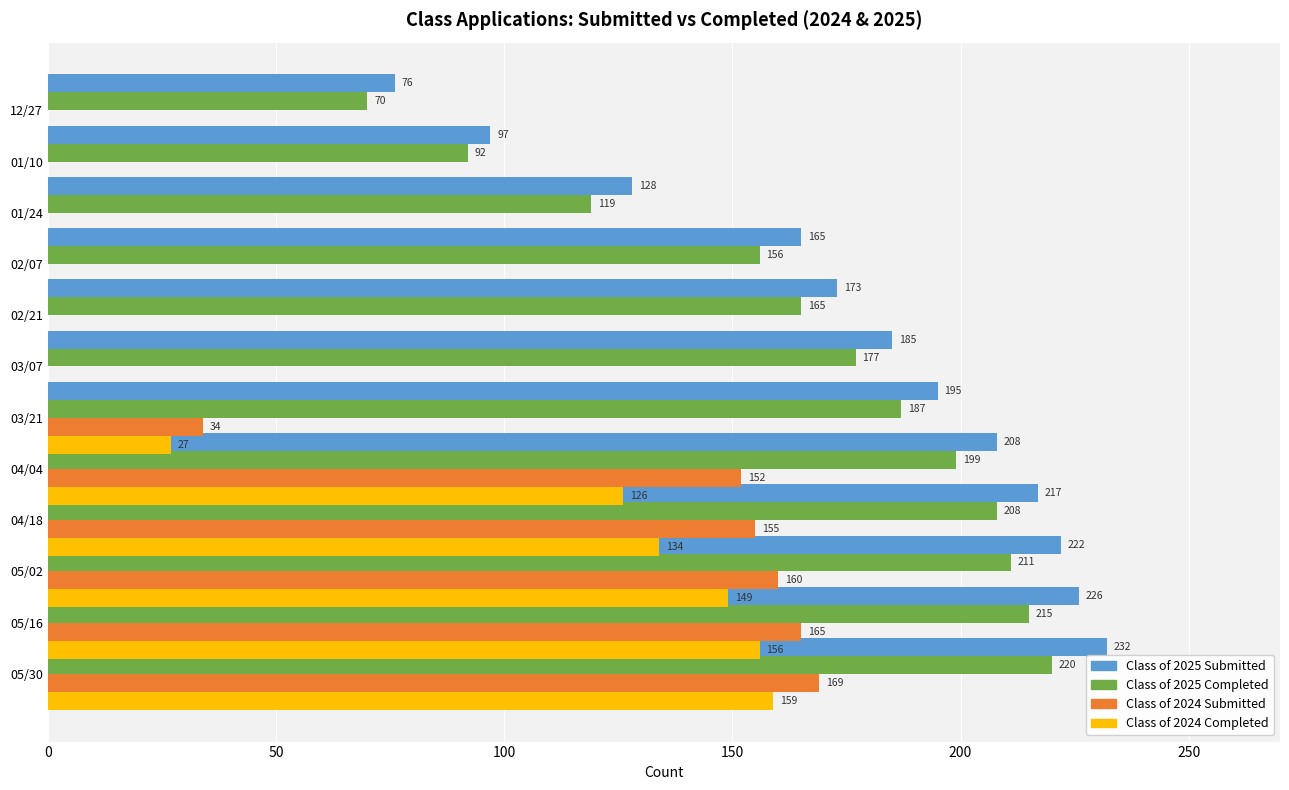

At 150, list the series in order from largest to smallest.

Class of 2025 Submitted, Class of 2025 Completed, Class of 2024 Submitted, Class of 2024 Completed